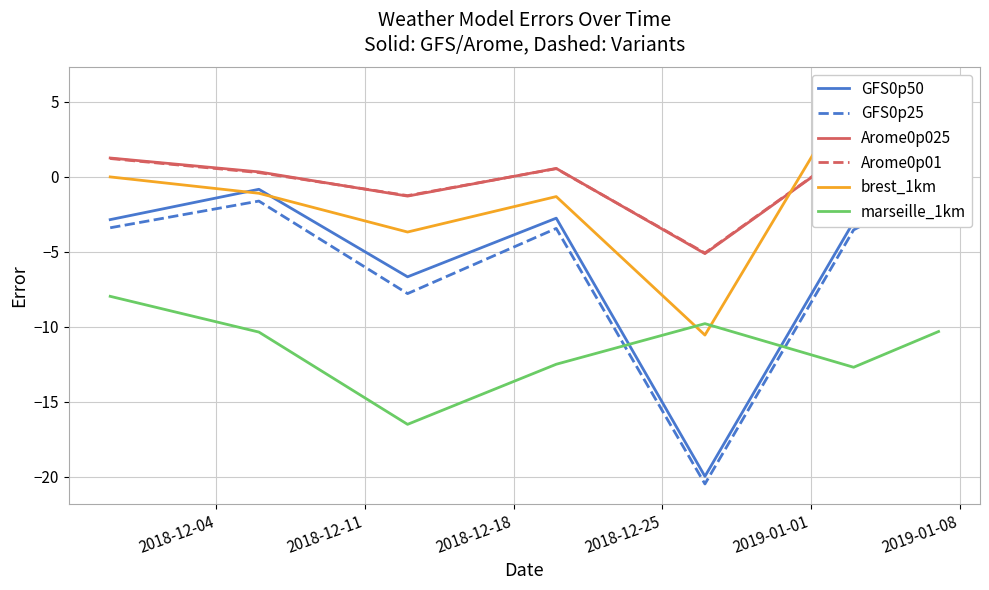

What are all the series names shown in the legend?

GFS0p50, GFS0p25, Arome0p025, Arome0p01, brest_1km, marseille_1km